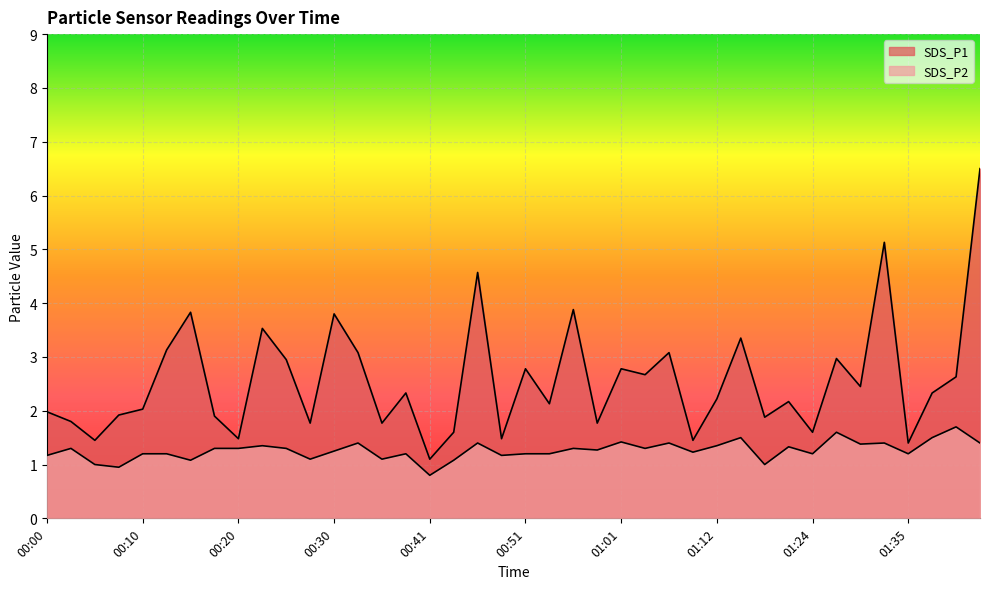

True or false: SDS_P2 has a value of 0.4 at 00:36.

False